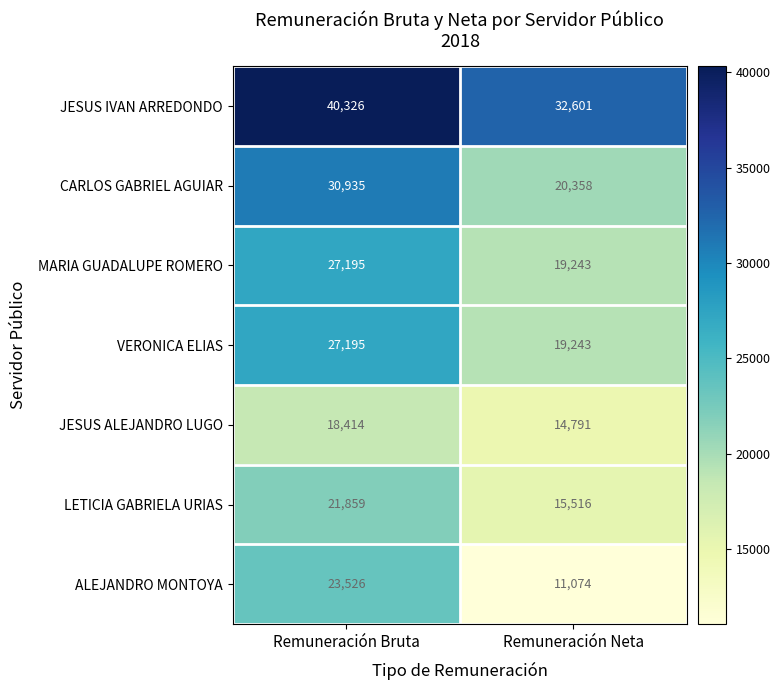

What is the spread (max minus min) of values at Remuneración Neta?

21527